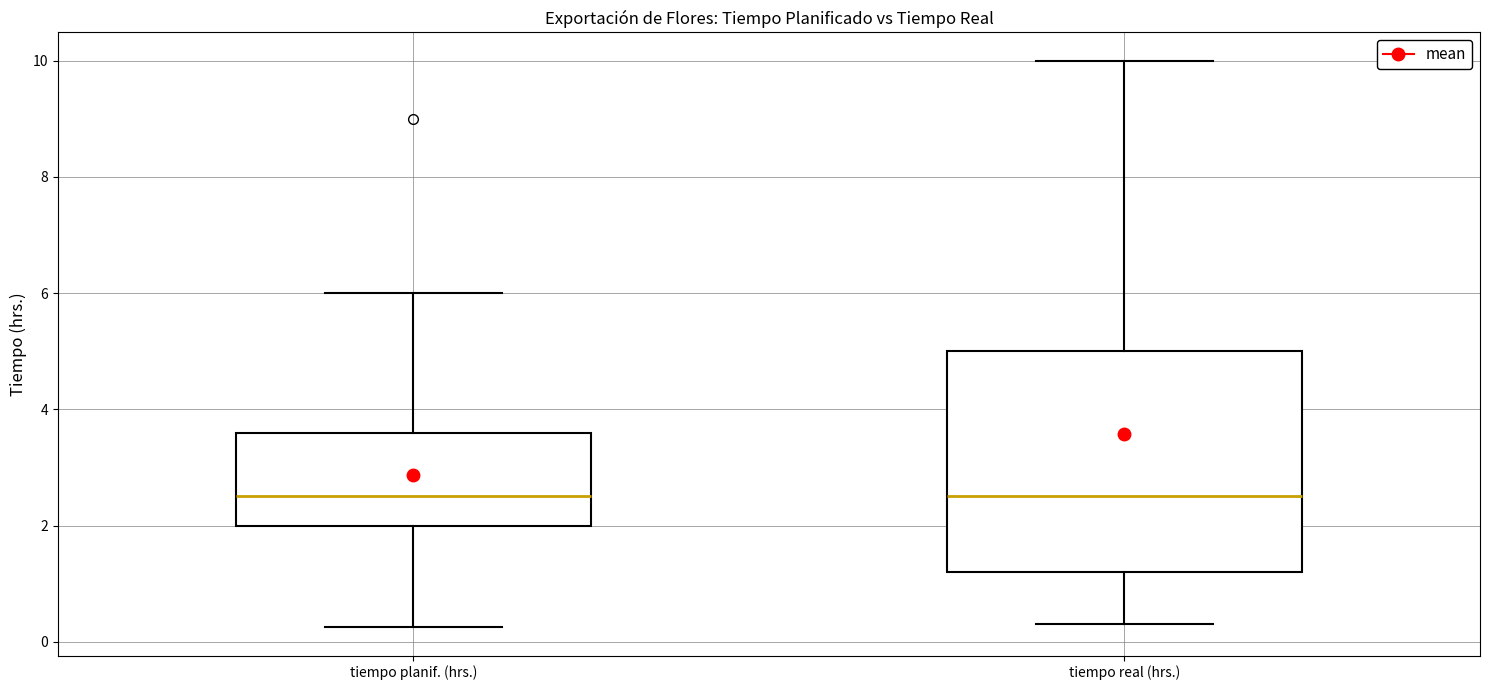

Reading left to right, transcribe this box plot: for each box, give where its median line is, the range the box spans, and where its two whiskers end, as read against the y-axis. The values are not printed on the chart, so give them approximately, as read against the axis.

tiempo planif. (hrs.): median 2.6, box 2.0 to 3.6, whiskers 0.2 to 6.0
tiempo real (hrs.): median 2.6, box 1.2 to 5.0, whiskers 0.4 to 10.0